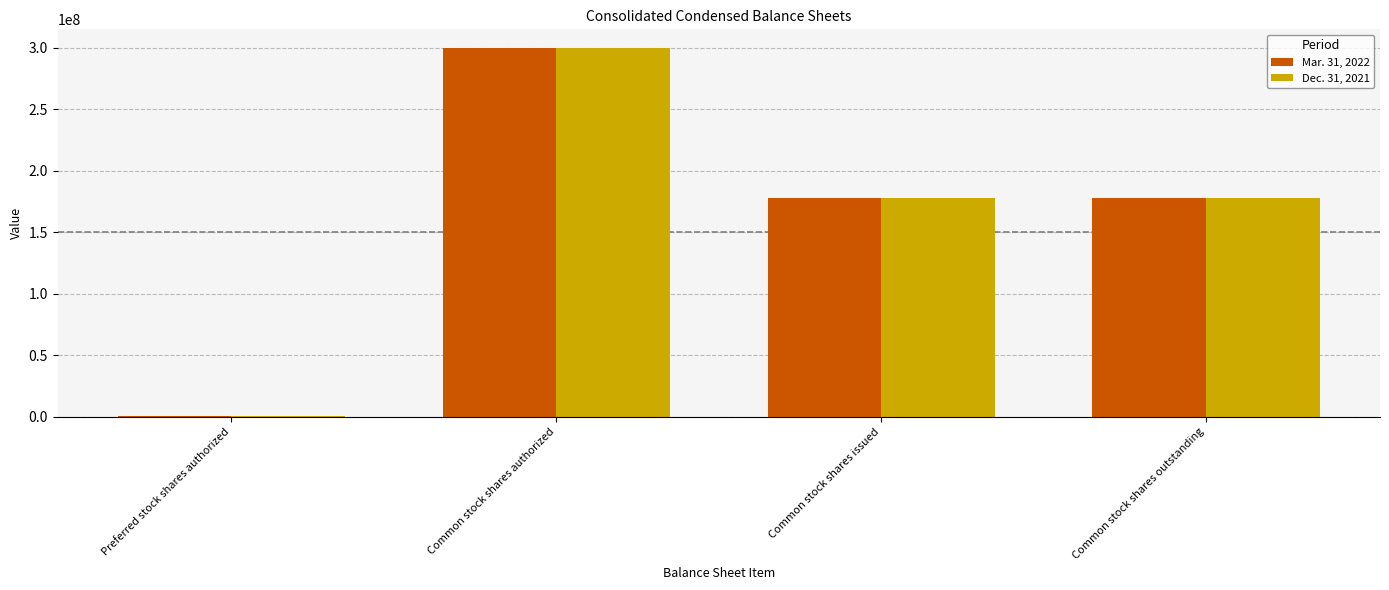

What is the spread (max minus min) of values at Common stock shares outstanding?

160000